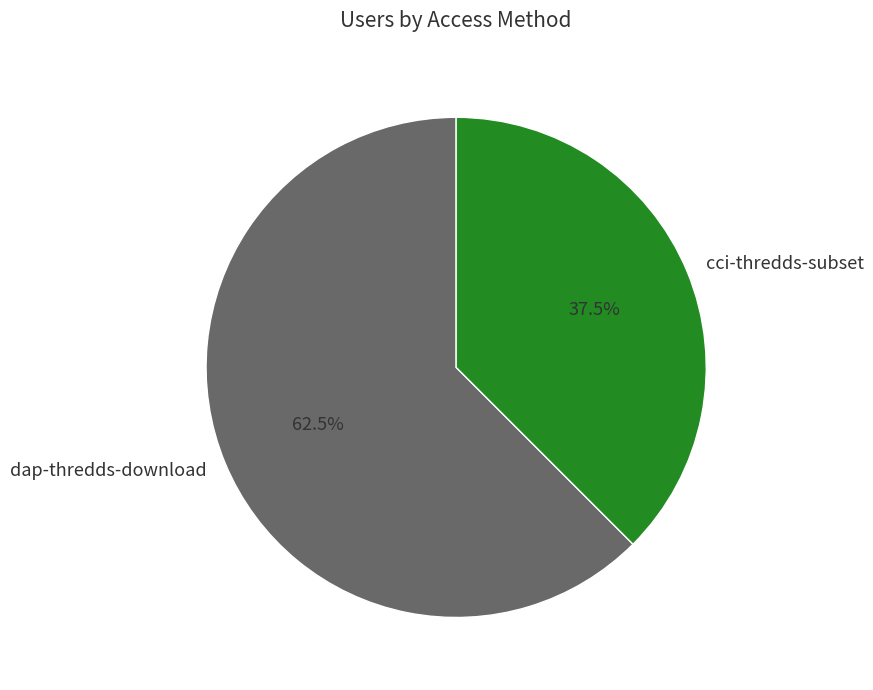

What percentage do cci-thredds-subset and dap-thredds-download together represent?

100.0%